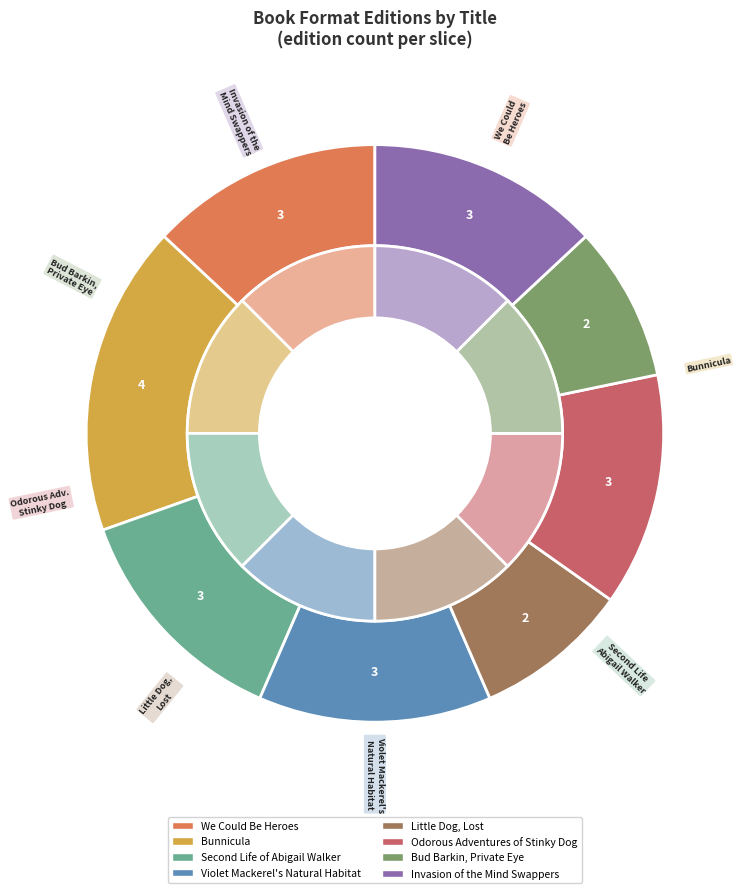

Is there any slice that represents more than half of the pie?

No